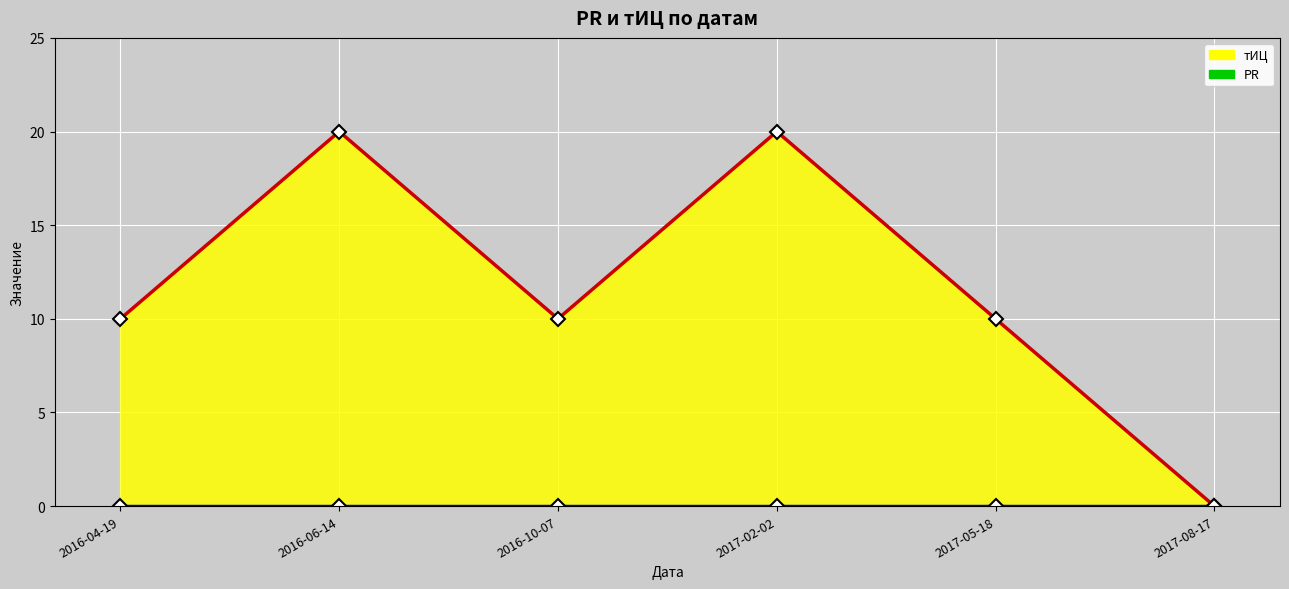

How many data points does each series have?

6